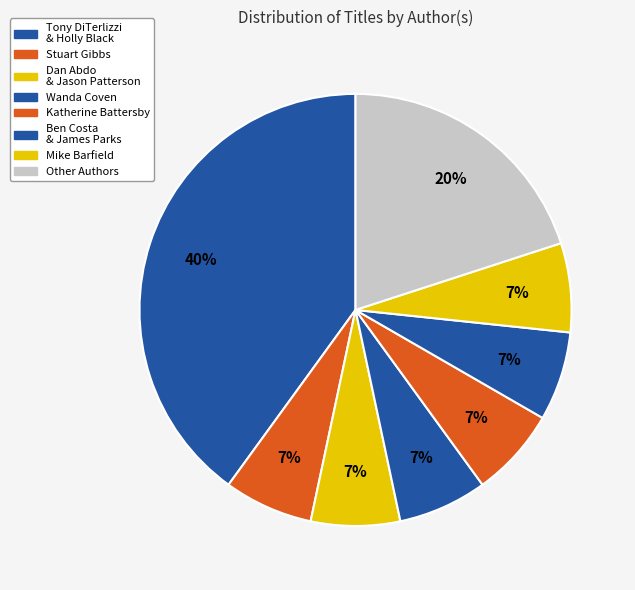

How many slices are in this pie chart?

8